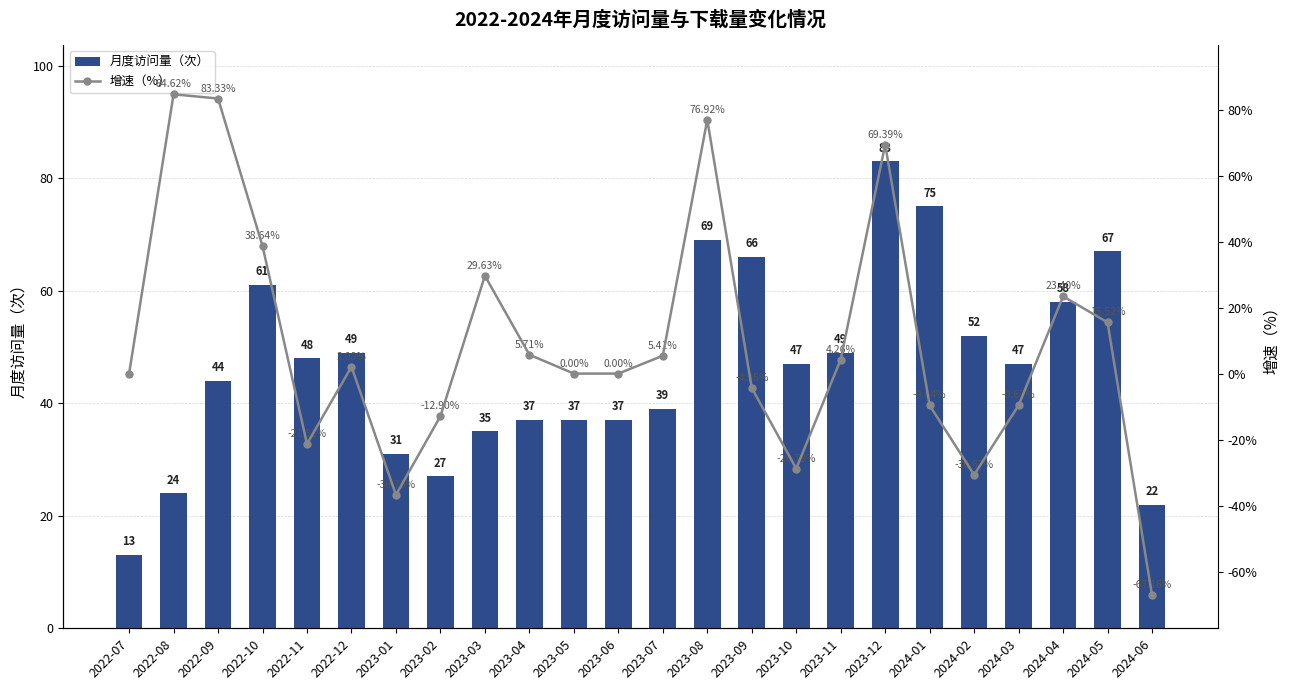

The value of 增速（%） at 2022-11 is -21.3. True or false?

True